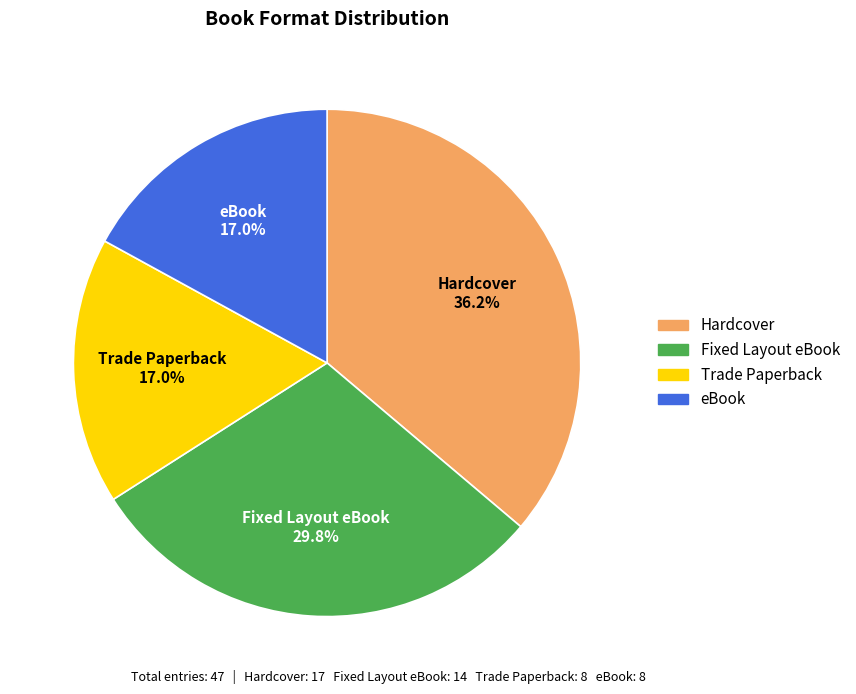

What is the total percentage of Hardcover and Fixed Layout eBook?

66.0%